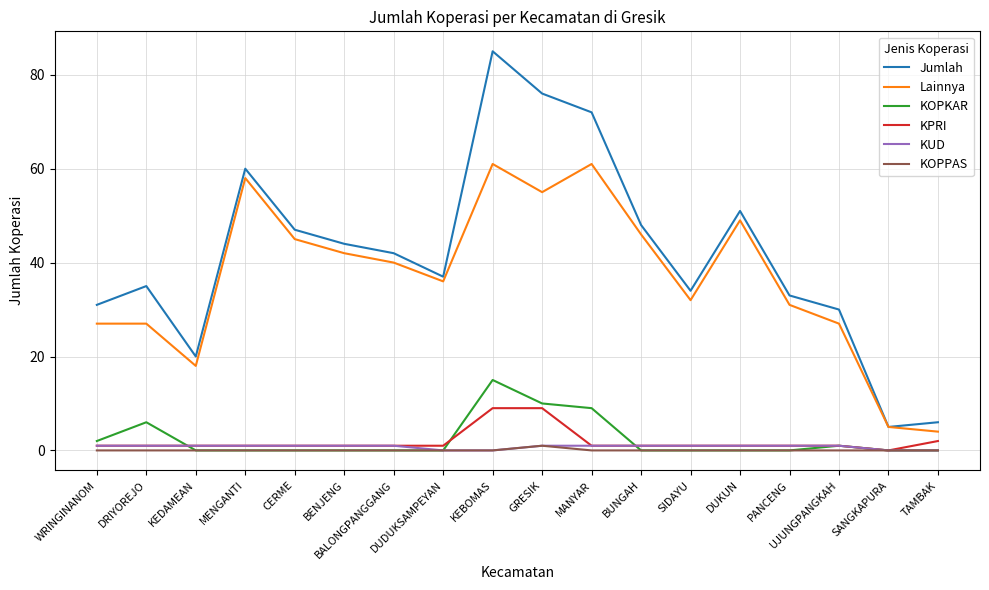

What are all the series names shown in the legend?

Jumlah, Lainnya, KOPKAR, KPRI, KUD, KOPPAS